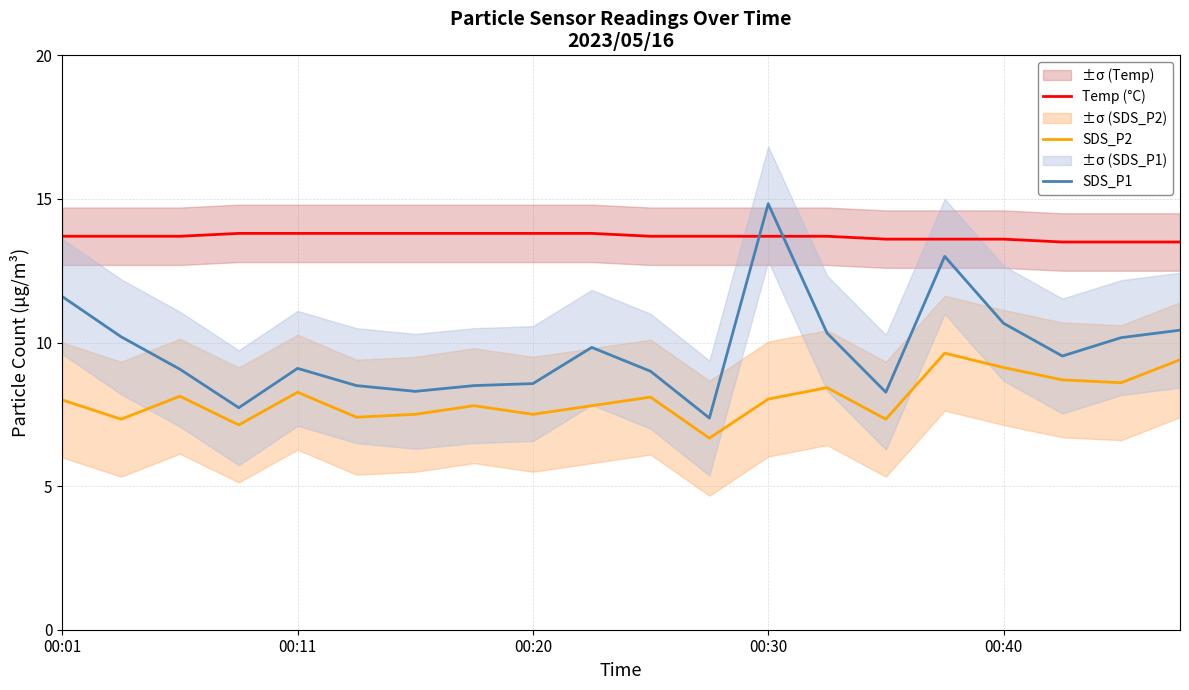

How many data points does each series have?

20